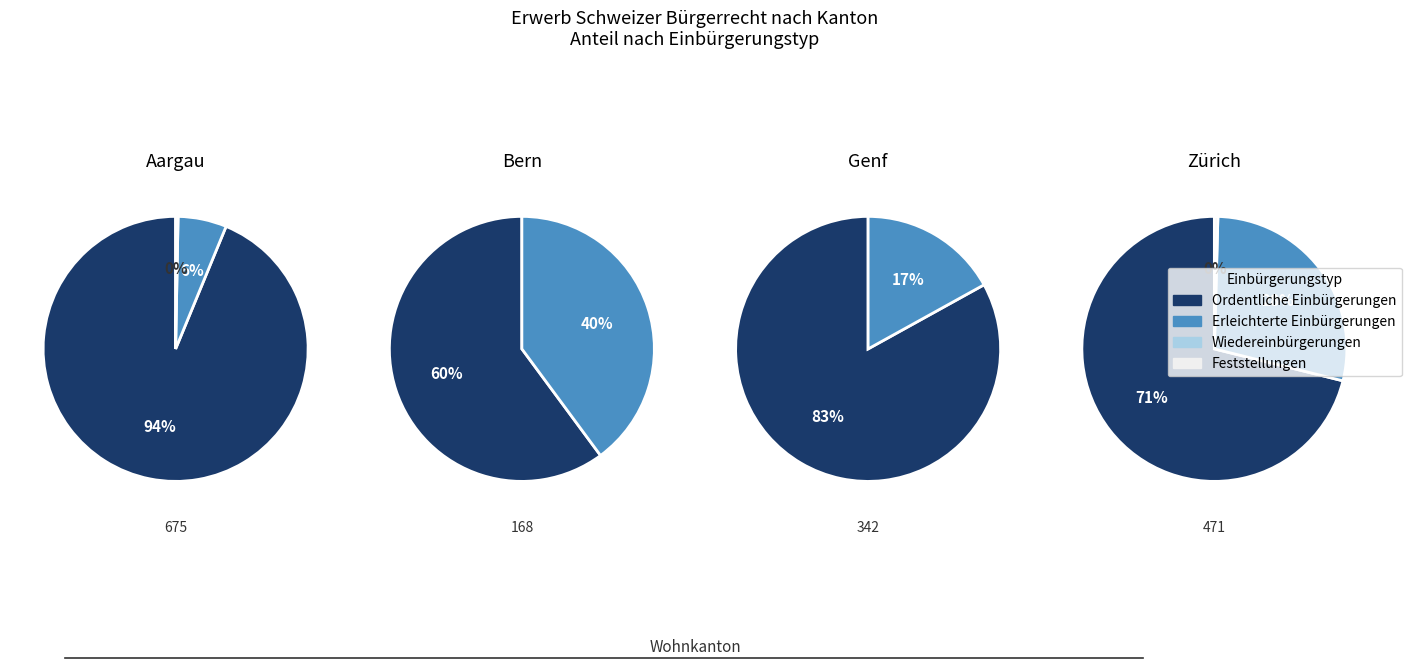

Count the number of slices in the pie.

4